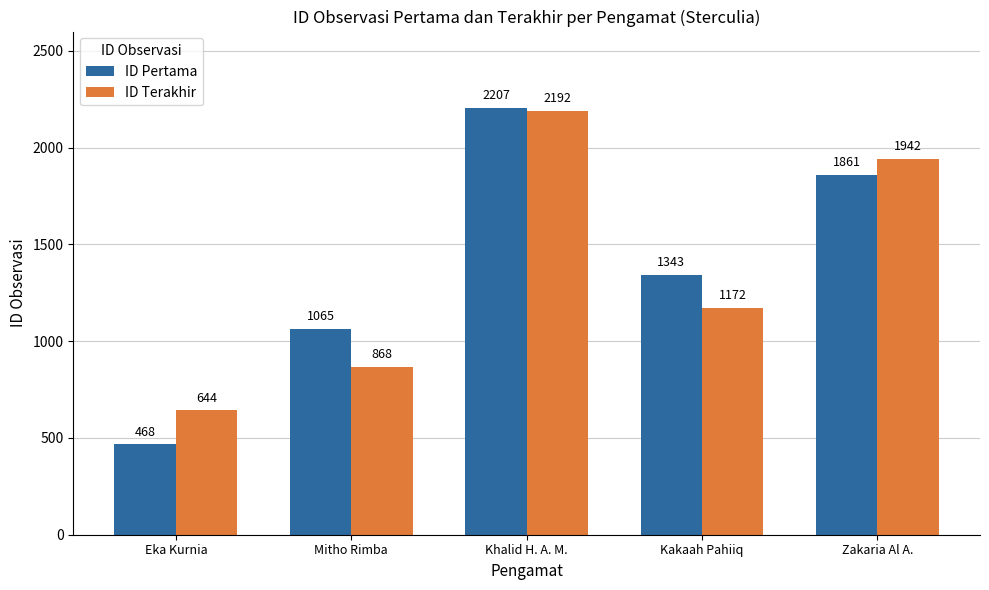

At Eka Kurnia, list the series in order from smallest to largest.

ID Pertama, ID Terakhir